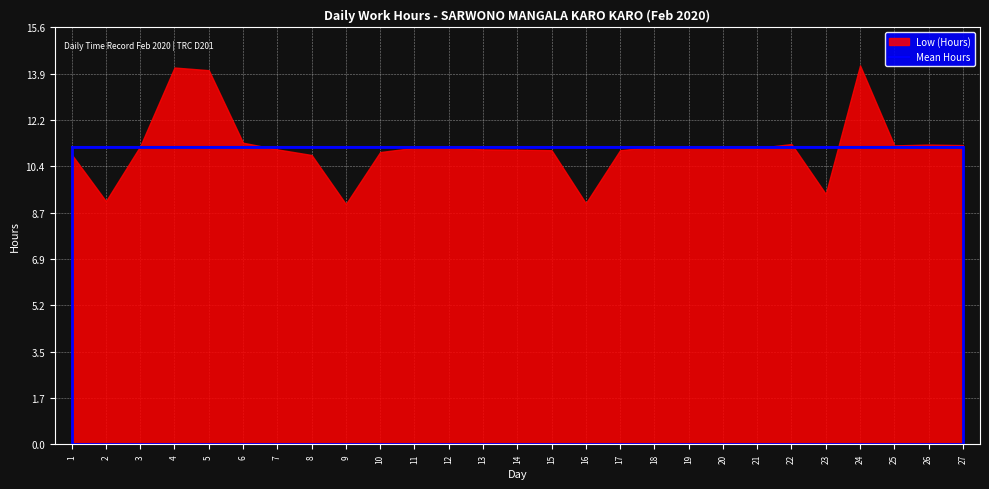

True or false: the data shows 11.9 at 9.

False